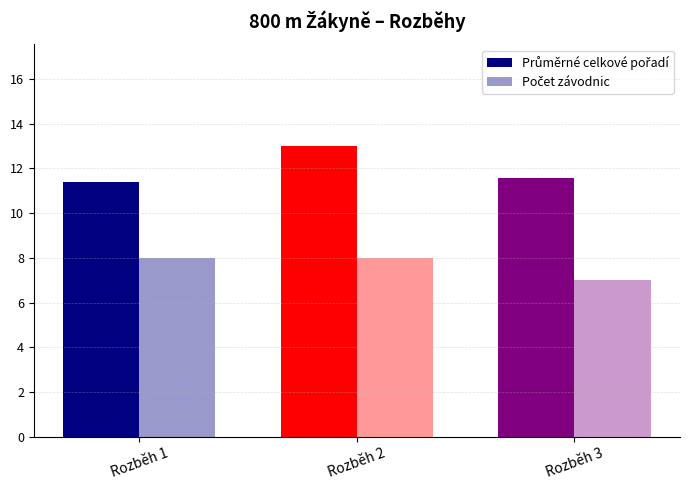

Which series has the largest total across all categories?

Průměrné celkové pořadí